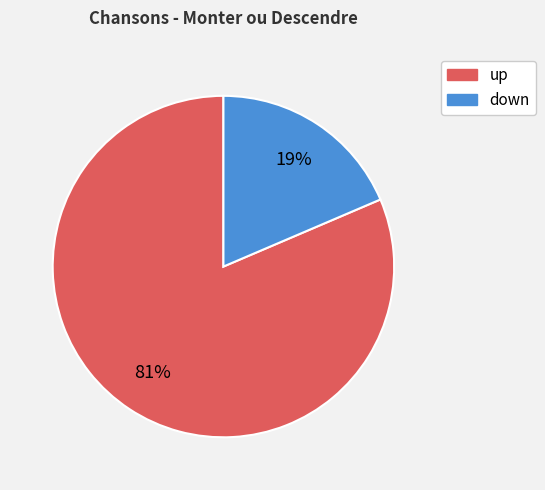

Combined, do down and up account for over 50%?

Yes